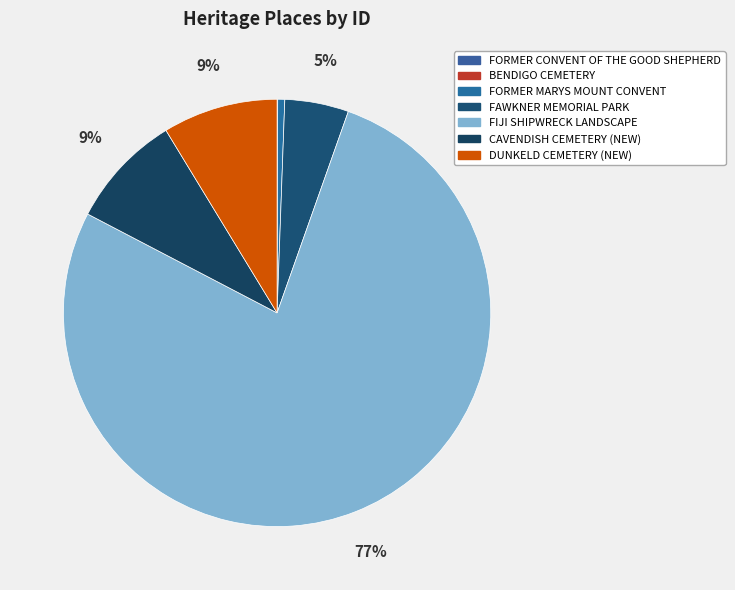

To the nearest percent, what portion does FIJI SHIPWRECK LANDSCAPE represent?

77%